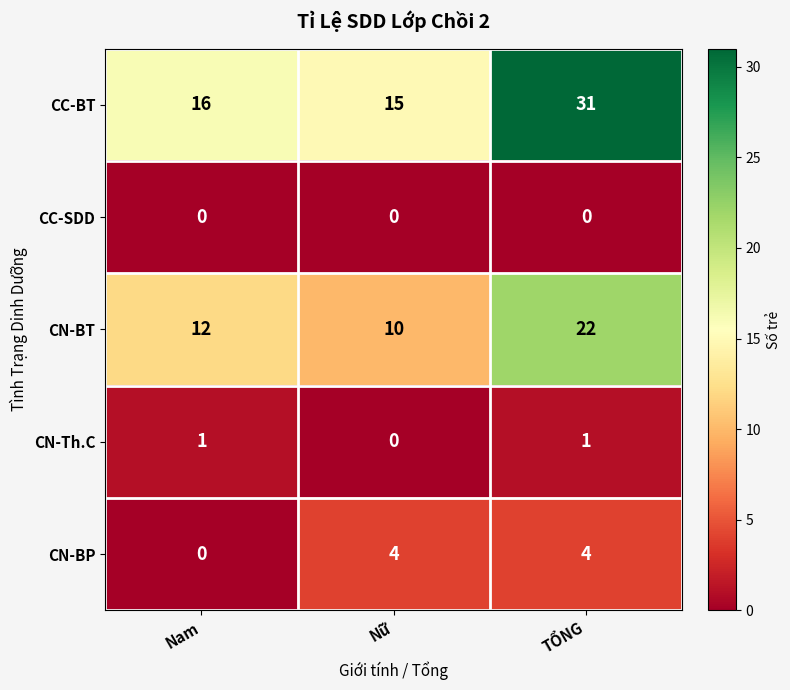

True or false: CN-BP has a value of 4 at Nữ.

True